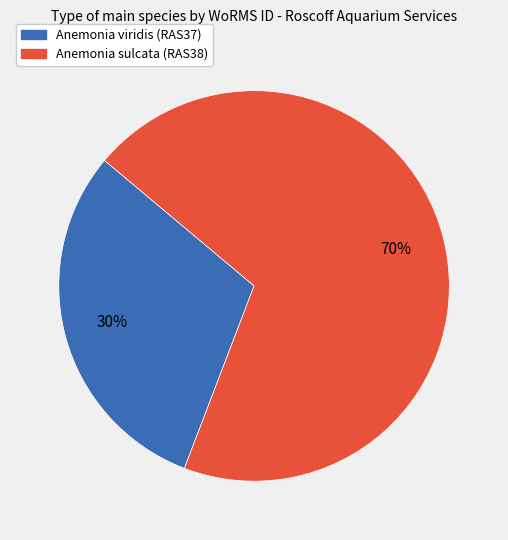

Is it true that Anemonia sulcata (RAS38) is 59% of the pie?

False